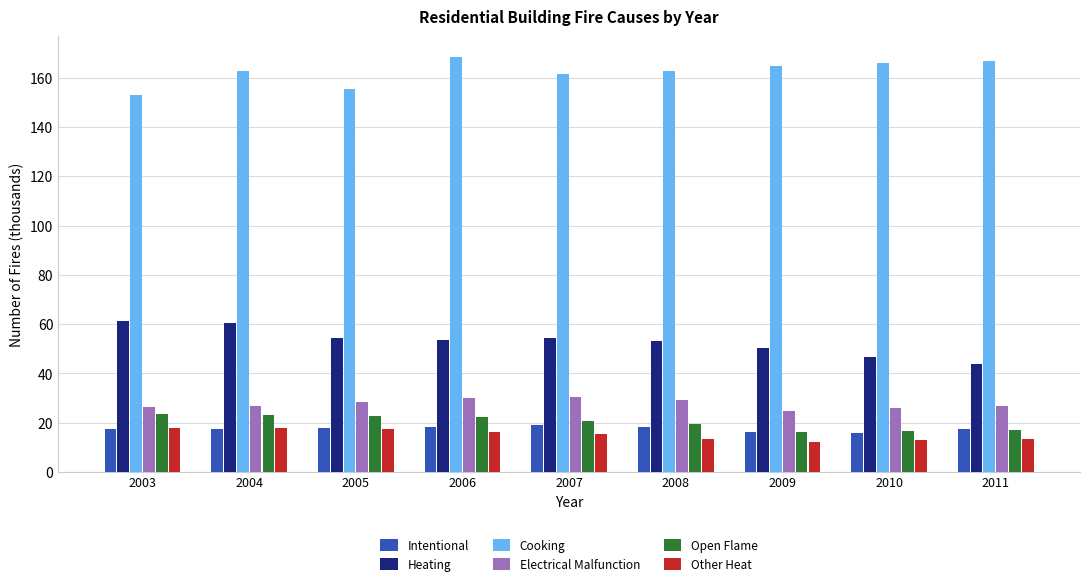

How many bars are there in total?

54